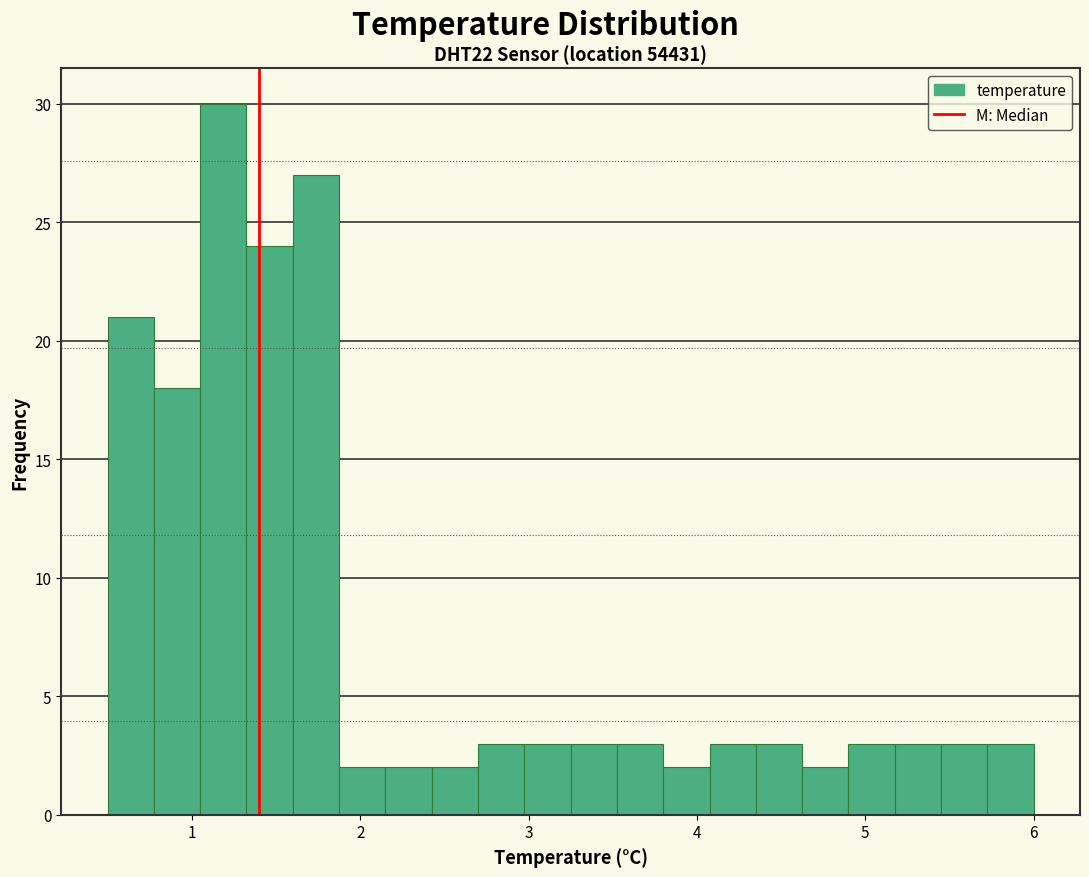

Read against the x-axis, roughly where is the centre of the tallest bar?

1.2